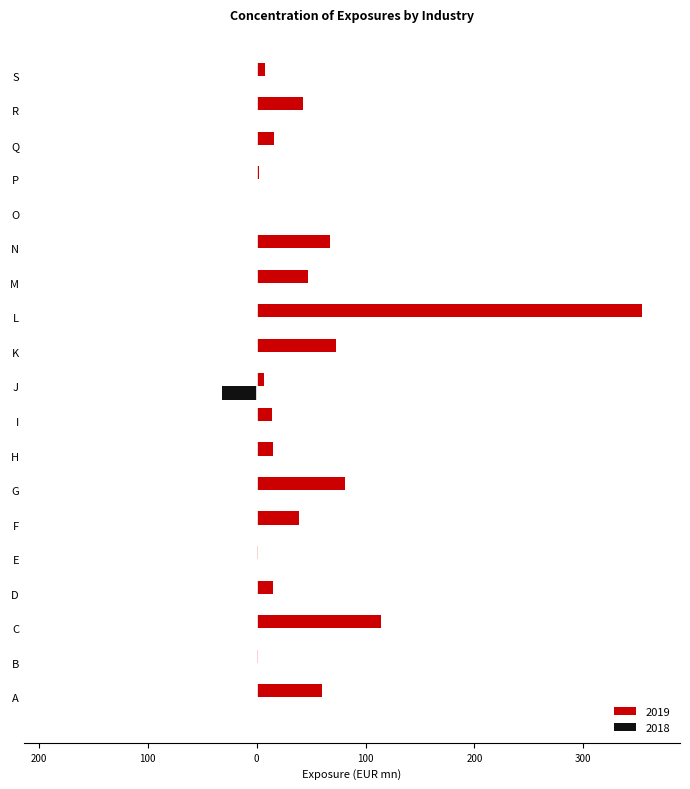

Reading right to left, extract all data points from this chart.

2019: S=7.3	R=42.2	Q=16.3	P=2.0	O=0.0	N=67.1	M=47.4	L=353.4	K=72.5	J=7.0	I=14.1	H=15.3	G=80.8	F=39.0	E=0.8	D=15.1	C=114.1	B=1.3	A=59.7
2018: S=0.0	R=0.0	Q=0.0	P=0.0	O=0.0	N=0.0	M=0.0	L=0.0	K=0.0	J=-32.3	I=0.0	H=0.0	G=0.0	F=0.0	E=0.0	D=0.0	C=0.0	B=0.0	A=0.0